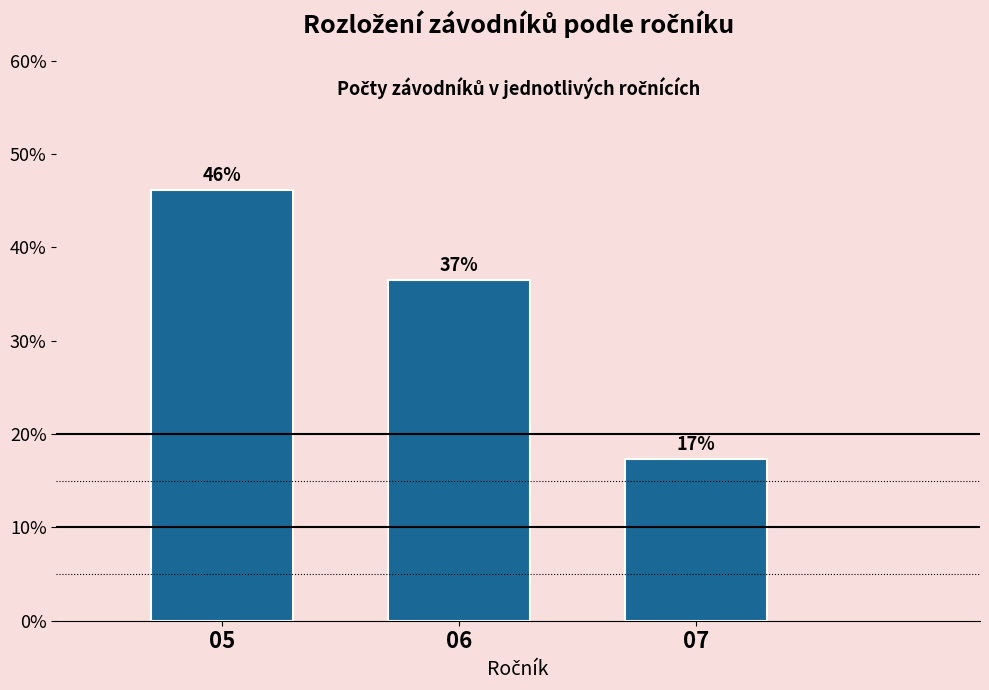

How many bars are there in total?

3